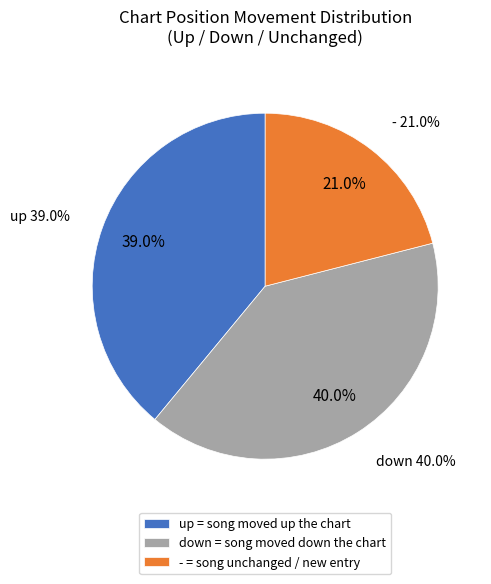

Approximately how many times larger is the value at down compared to -?

1.9